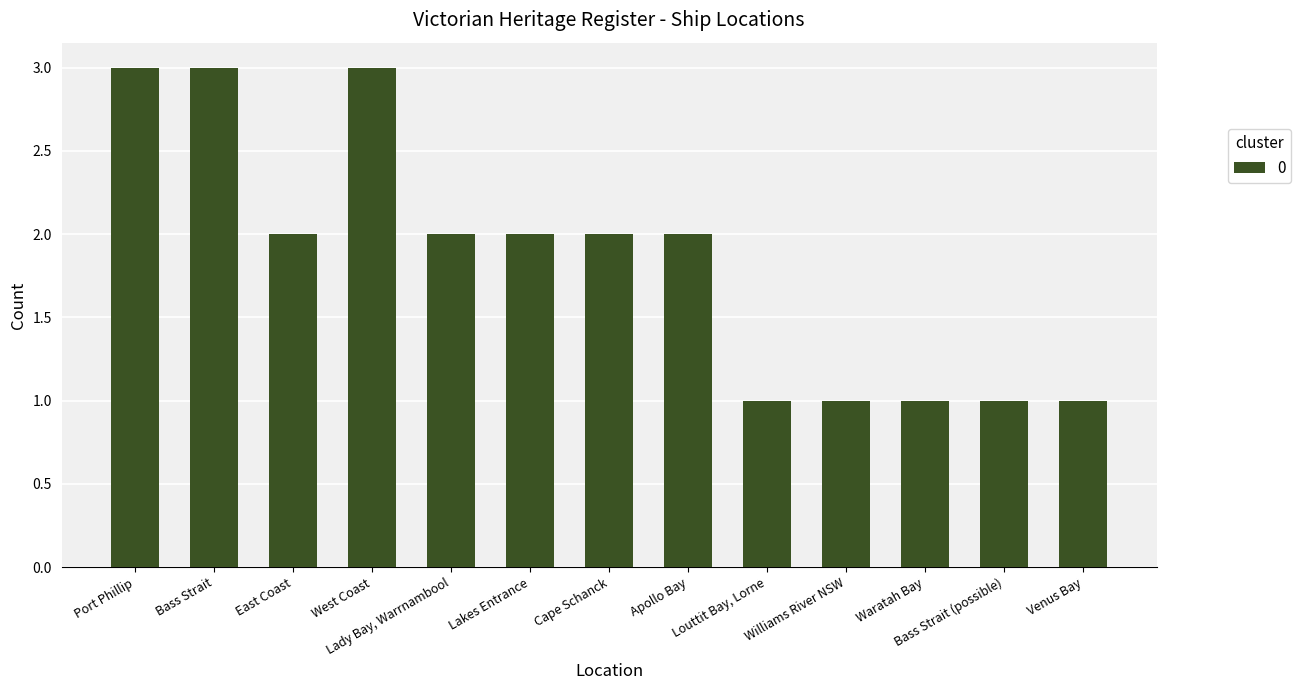

What is the difference between the values at Cape Schanck and Bass Strait (possible)?

1